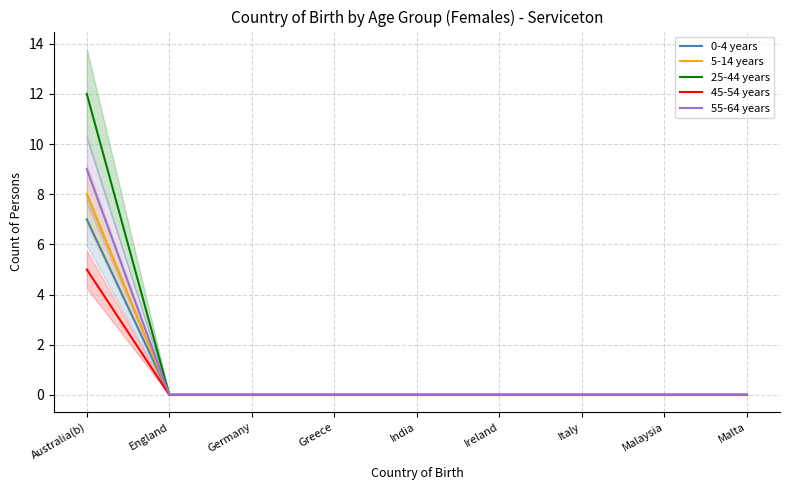

Between Malaysia and India, which is larger?

Malaysia